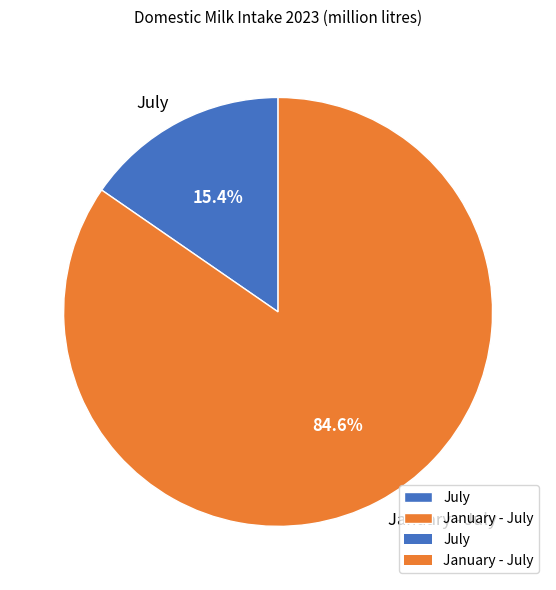

To the nearest percent, what is the difference between the largest and smallest slice percentages?

69%